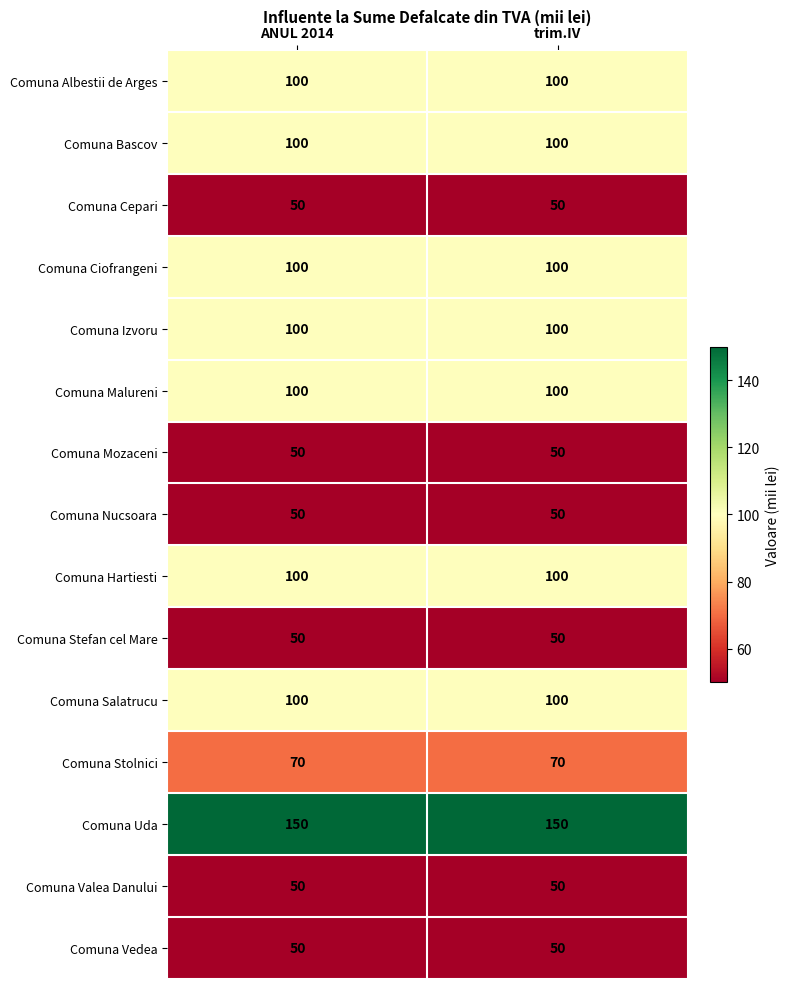

True or false: Comuna Malureni has a value of 100 at trim.IV.

True